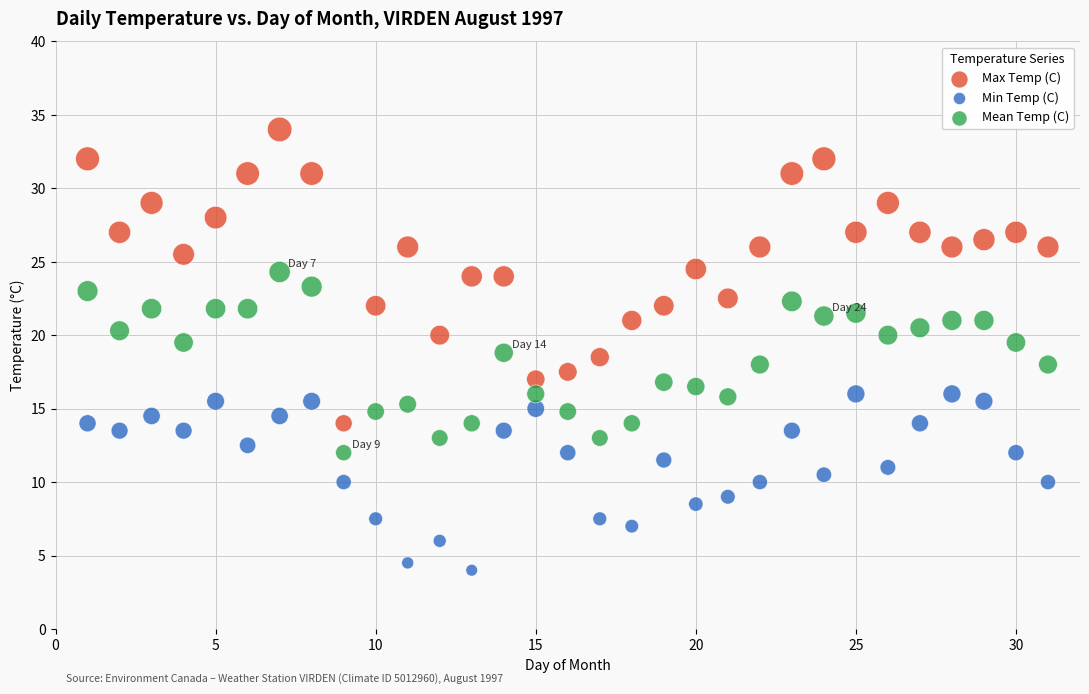

Which series reaches the minimum Y coordinate?

Min Temp (C)